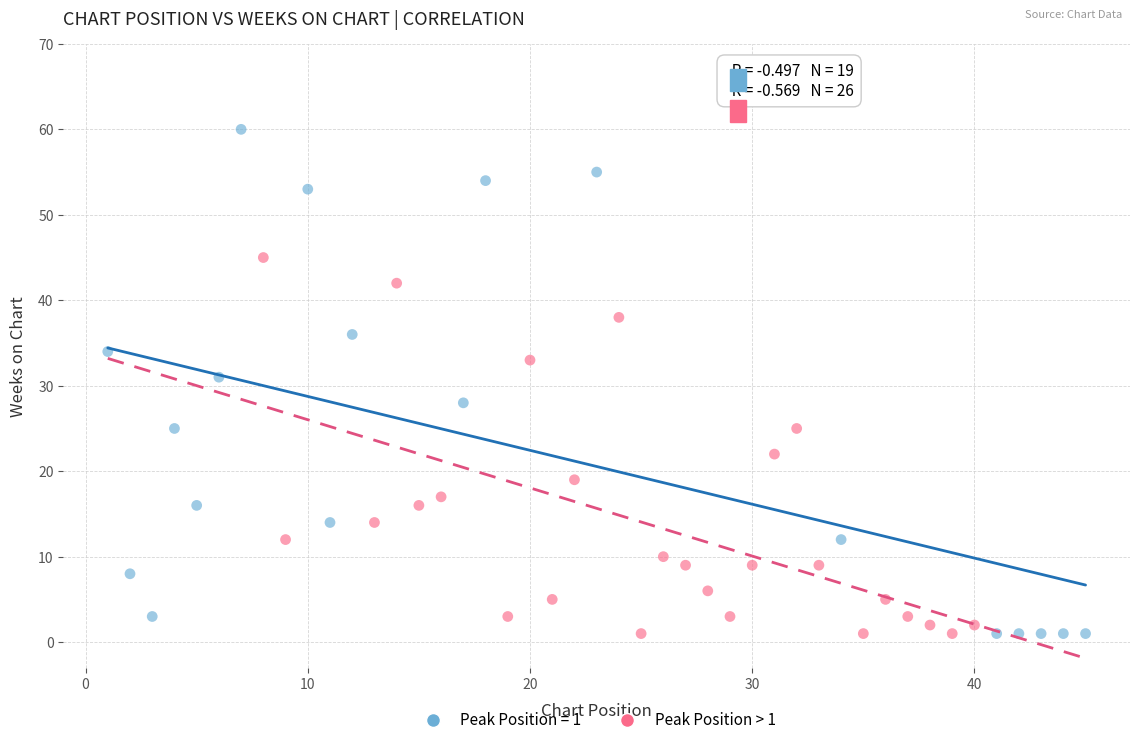

Which series contains the highest Y value?

Peak Position = 1